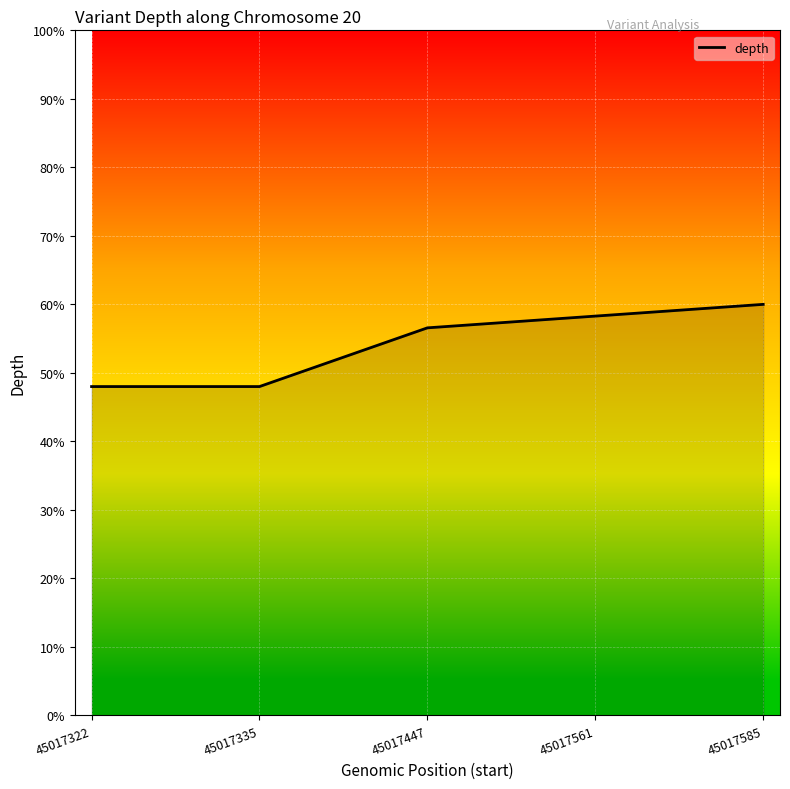

Reading right to left, list all the values displayed in this chart.

60.0	58.3	56.6	48.0	48.0